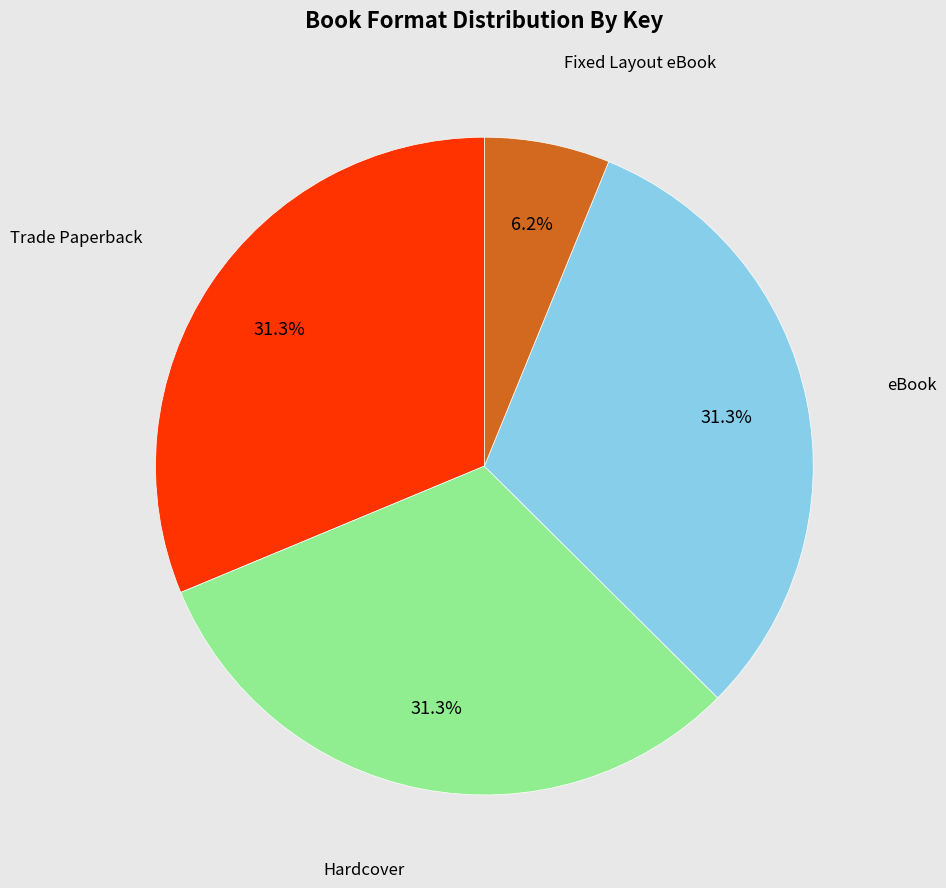

Do eBook and Hardcover together represent more than half of the pie?

Yes